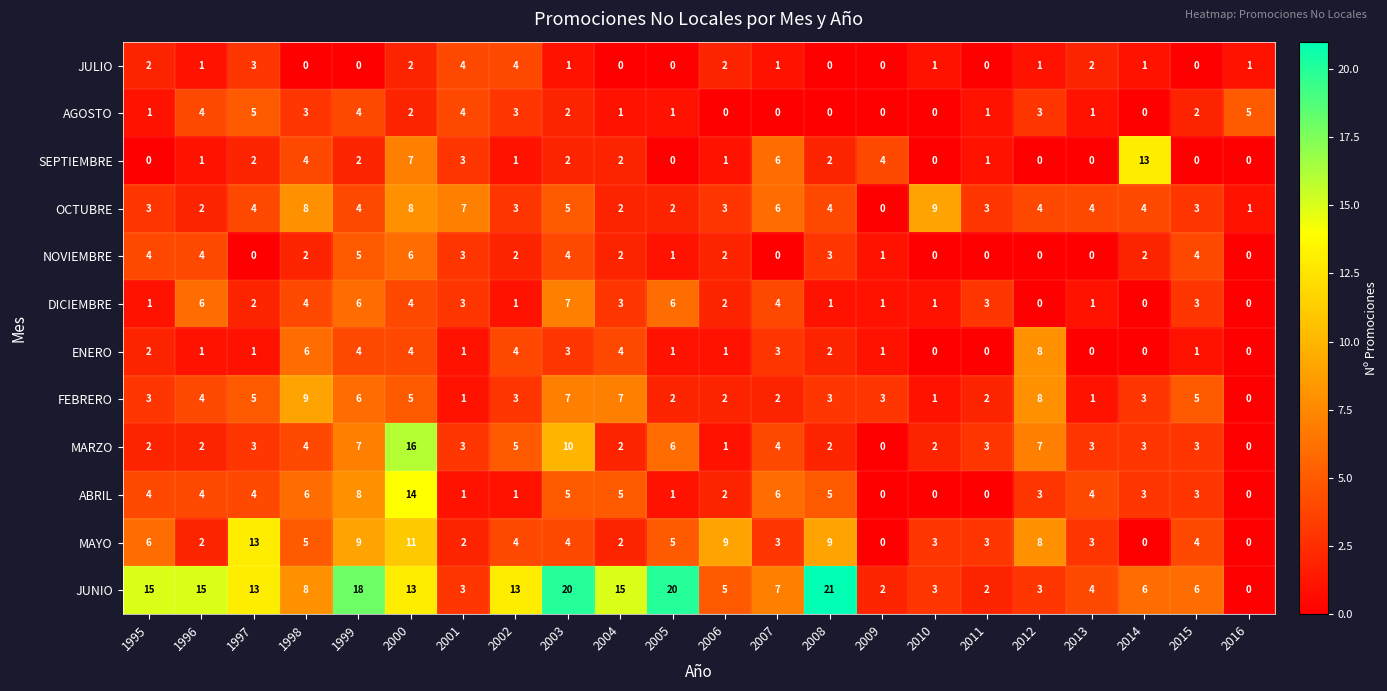

The JULIO series shows 0 at 2009. True or false?

True